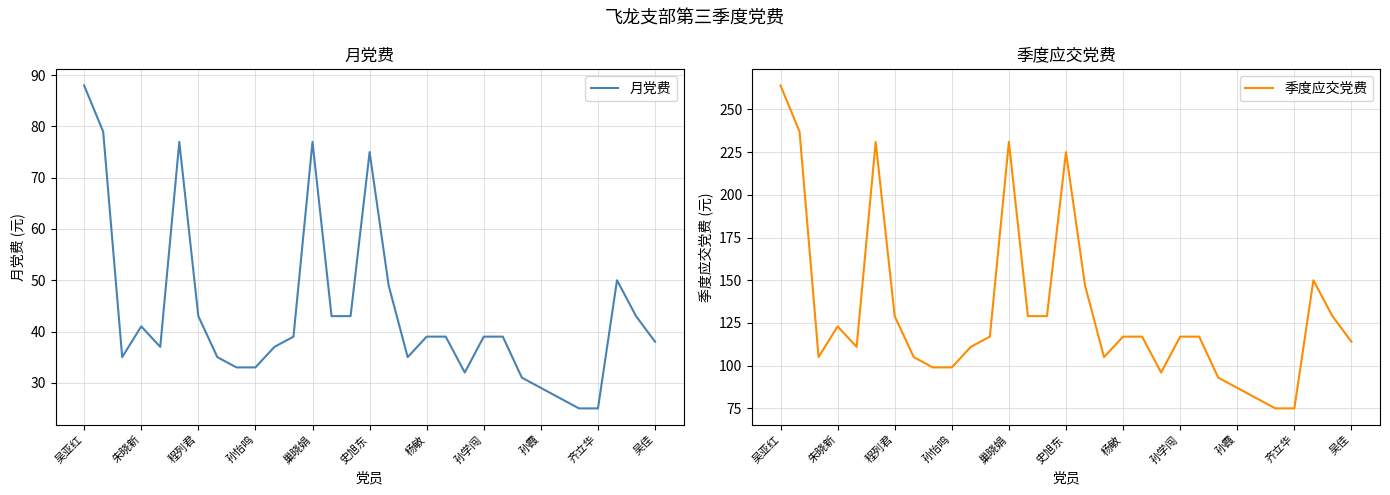

What is the difference between the maximum and second lowest values in the 月党费 series?

63